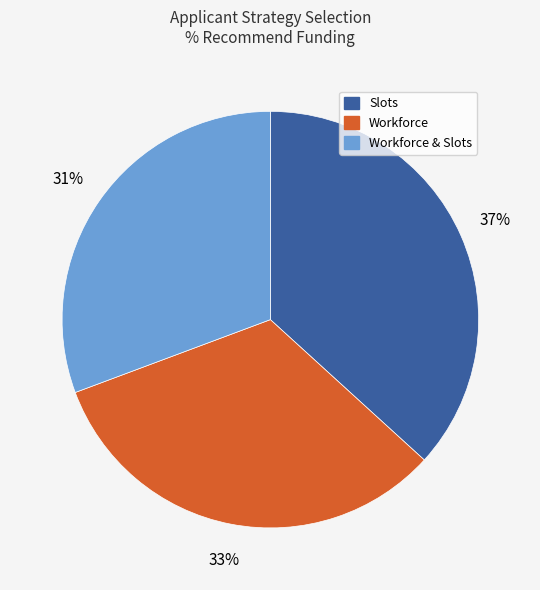

To the nearest percent, what is the average slice percentage?

33%